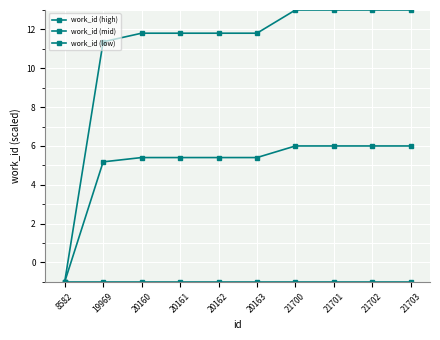

How many values in the work_id (mid) series exceed 5?

9